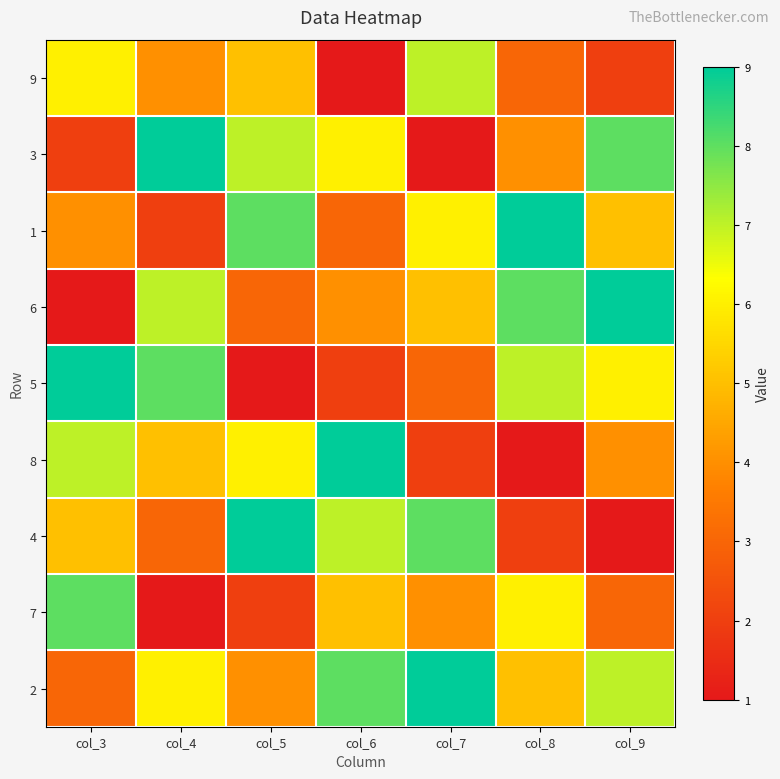

What is the spread (max minus min) of values at col_7?

8